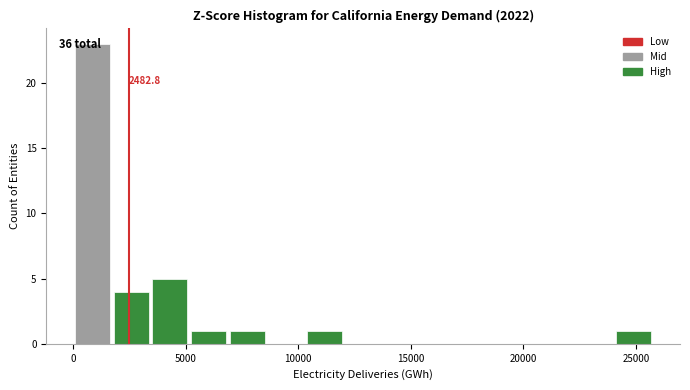

Read against the x-axis, roughly where is the centre of the tallest bar?

1000